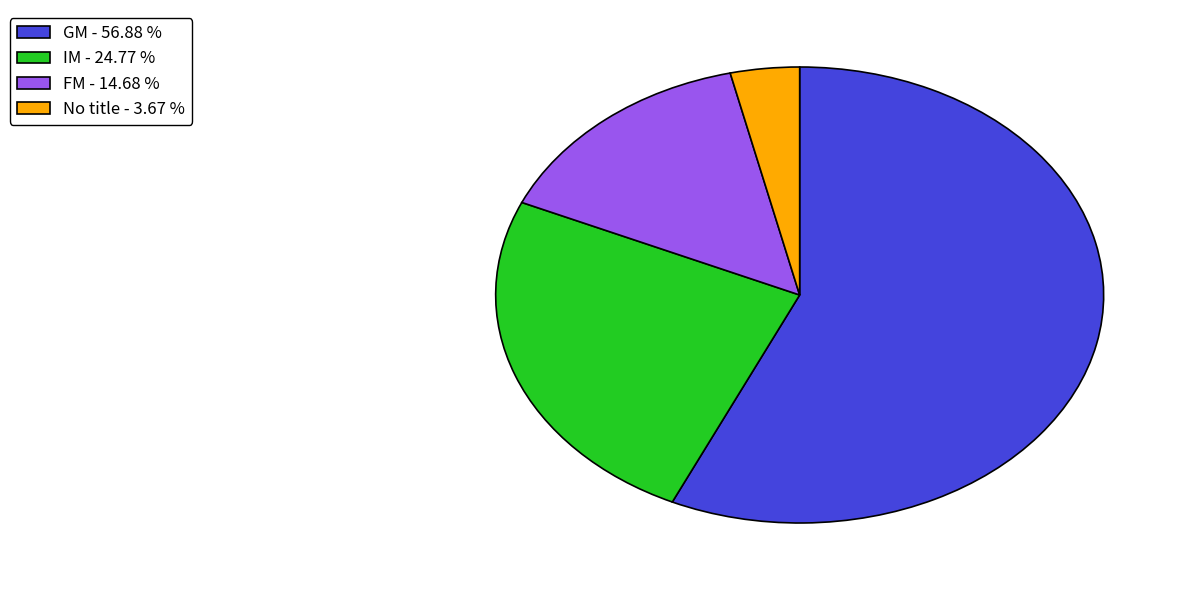

Do FM - 14.68 % and No title - 3.67 % together represent more than half of the pie?

No